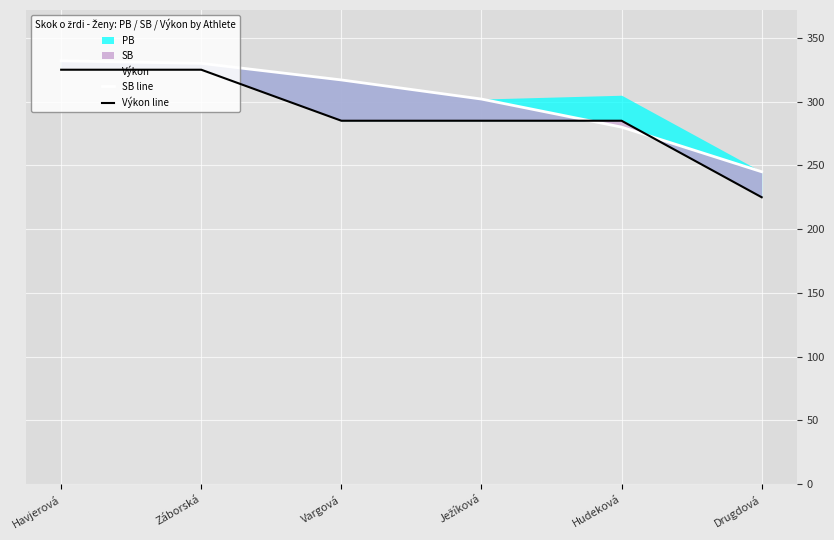

What is the value of the Výkon line point at the 1st from the left?

325